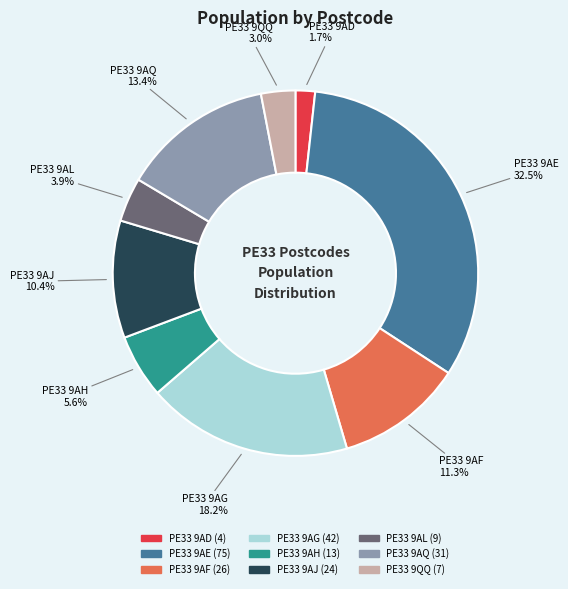

To the nearest percent, what is the combined percentage of PE33 9AJ and PE33 9AD?

12%